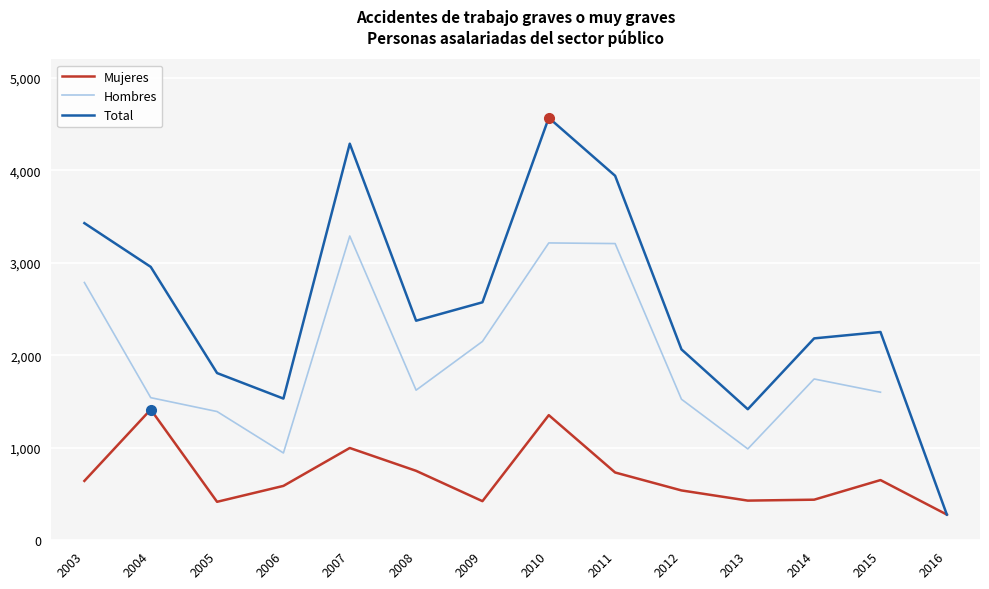

How many interior local valleys does the Mujeres series have?

3